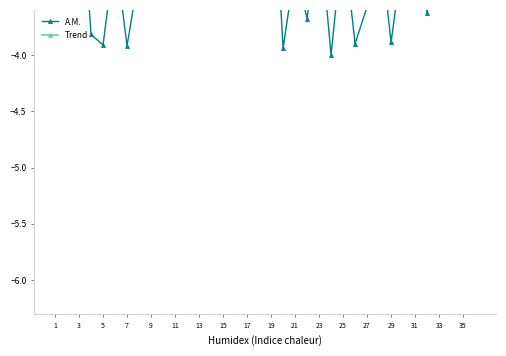

True or false: Trend has more than 0 interior local peaks.

True